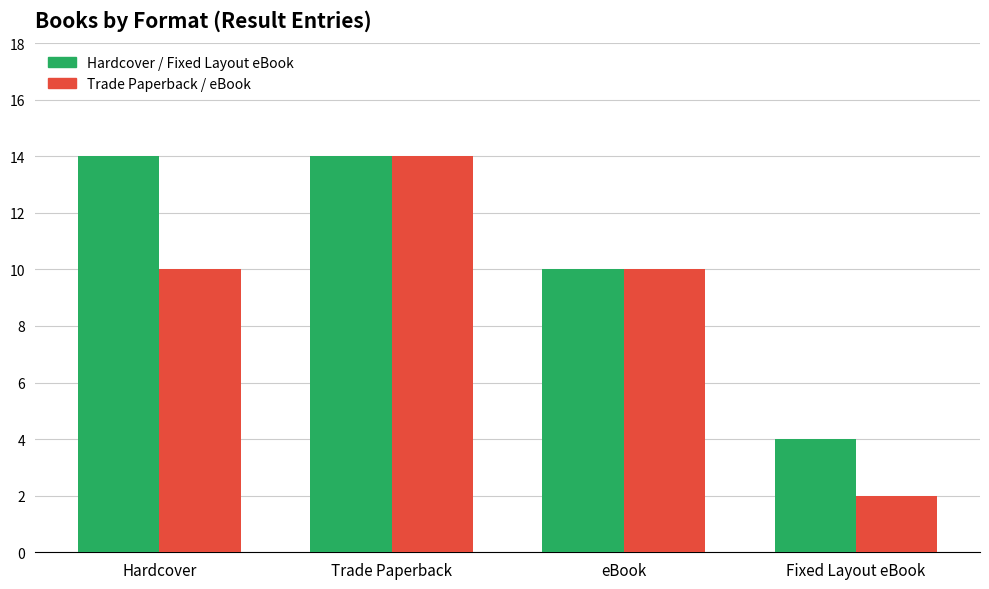

Which category has the lowest value across all series?

Fixed Layout eBook